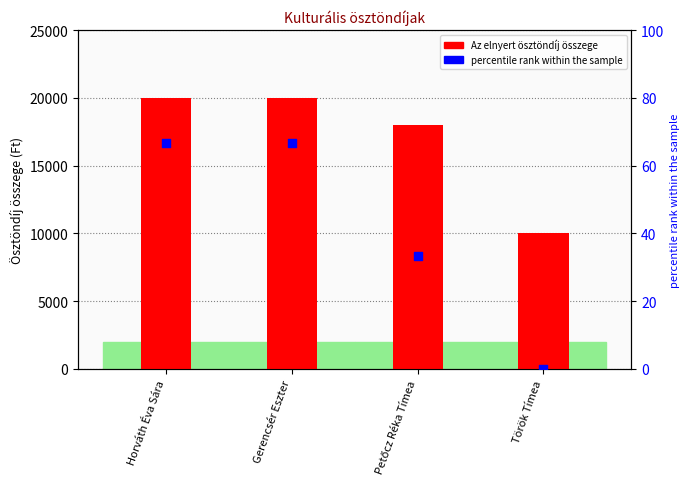

What are all the series names shown in the legend?

Az elnyert ösztöndíj összege, percentile rank within the sample